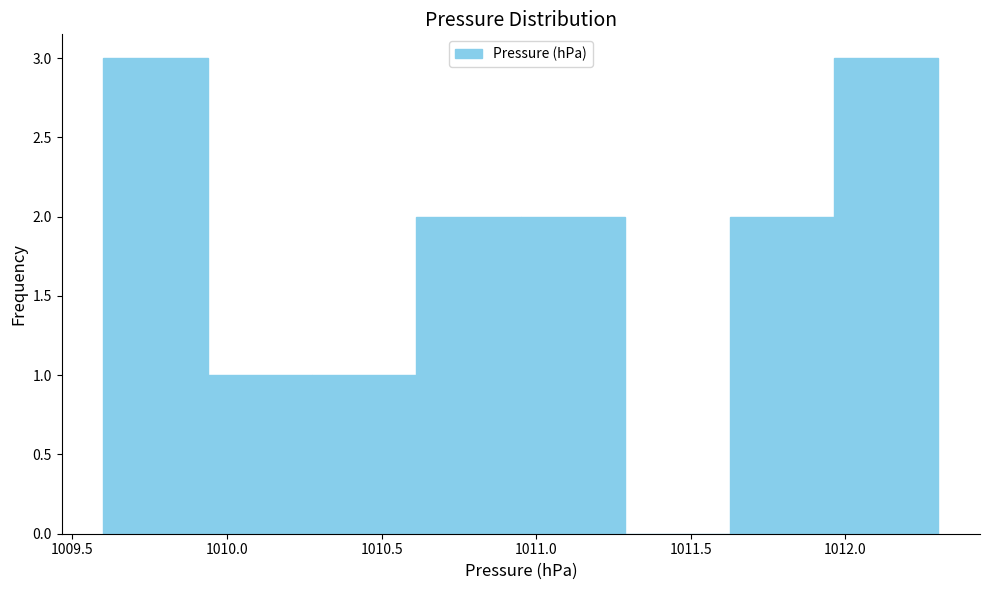

Reading left to right, transcribe this chart: for each bar, give the range it covers on the x-axis and its height. Neither the bar edges nor the heights are printed on the chart, so give them approximately, as read against the axes.

1009.60 to 1009.95: 3
1009.95 to 1010.30: 1
1010.30 to 1010.60: 1
1010.60 to 1010.95: 2
1010.95 to 1011.30: 2
1011.30 to 1011.65: 0
1011.65 to 1011.95: 2
1011.95 to 1012.30: 3